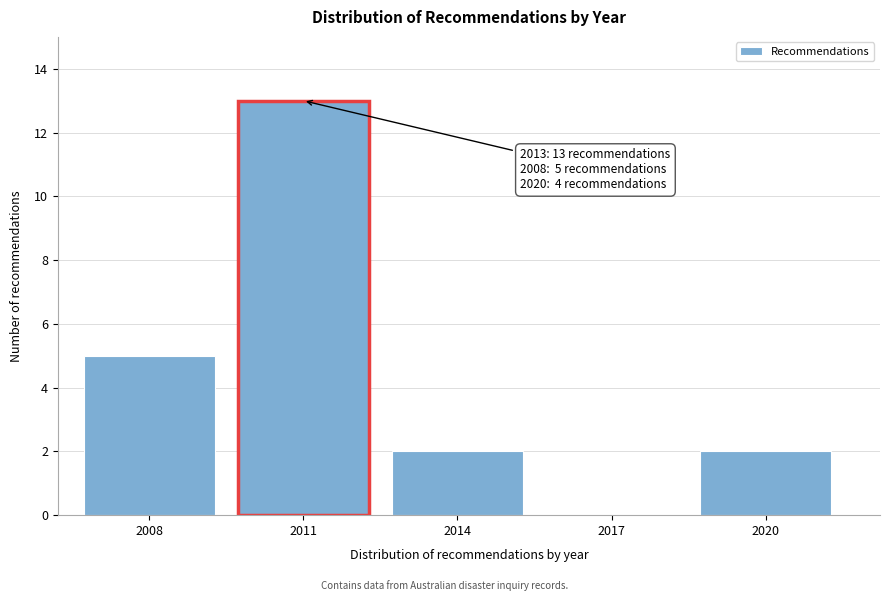

Reading right to left, list all the values displayed in this chart.

2020=2	2017=0	2014=2	2011=13	2008=5